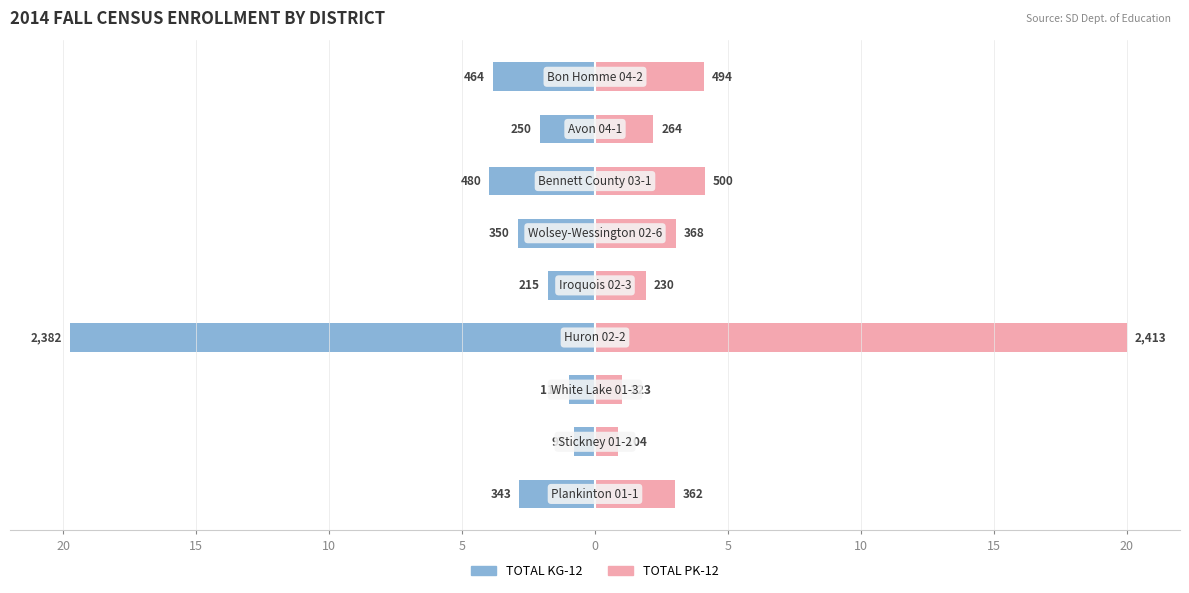

Which series has the largest range (max minus min)?

TOTAL PK-12